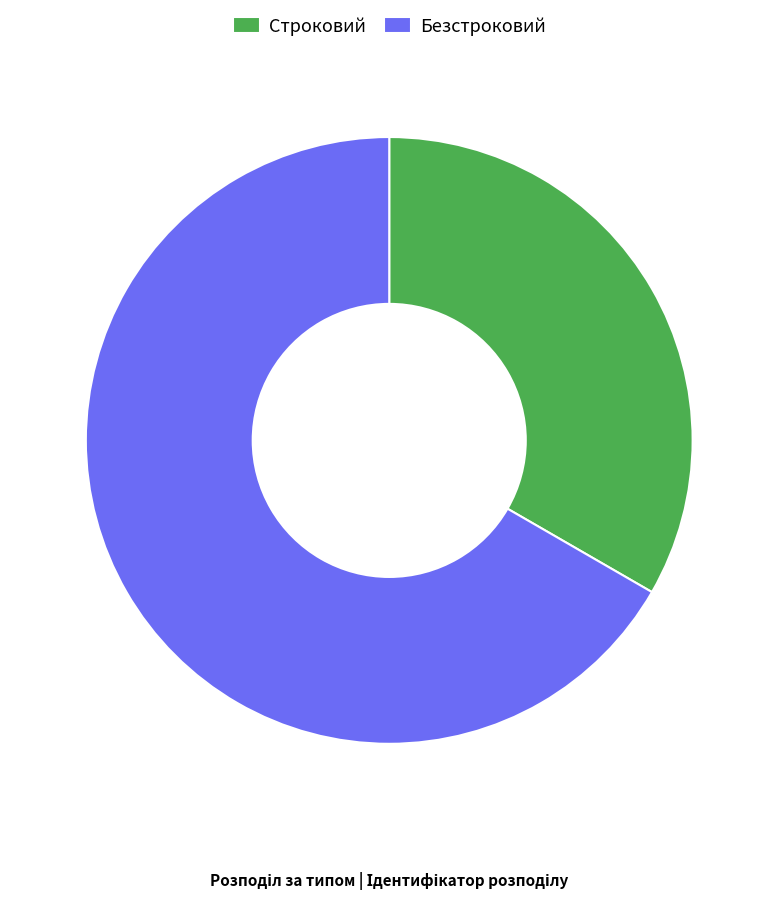

Is there any slice that represents more than half of the pie?

Yes